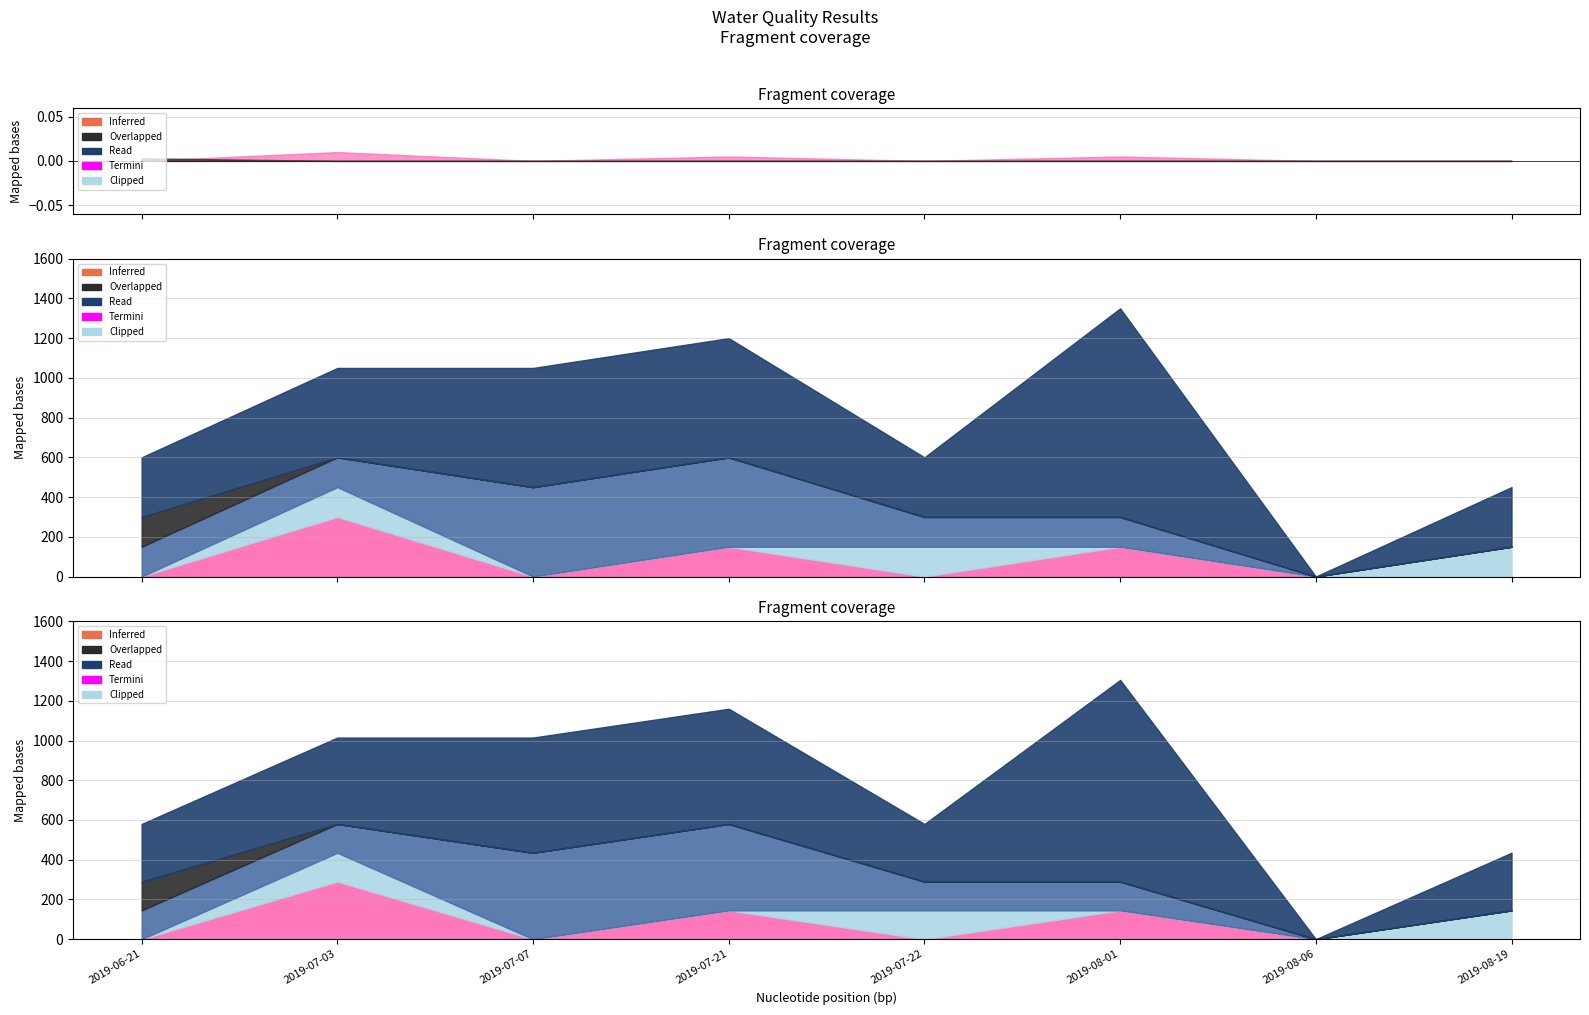

Where is the first local maximum for safe?

2019-07-03